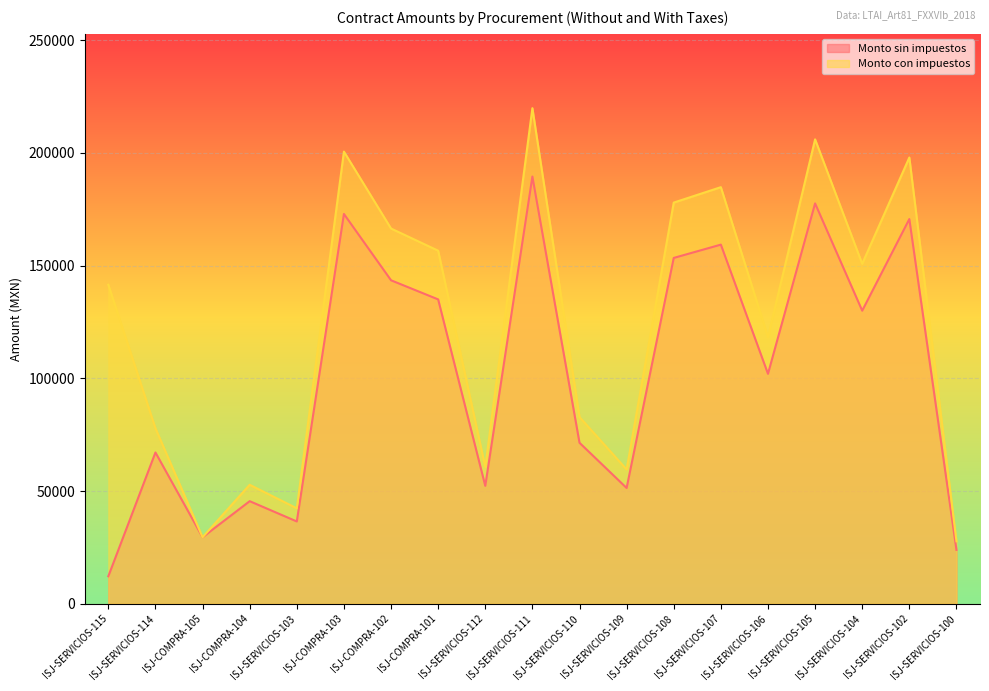

Rank the series by their average value, from highest to lowest.

Monto con impuestos, Monto sin impuestos